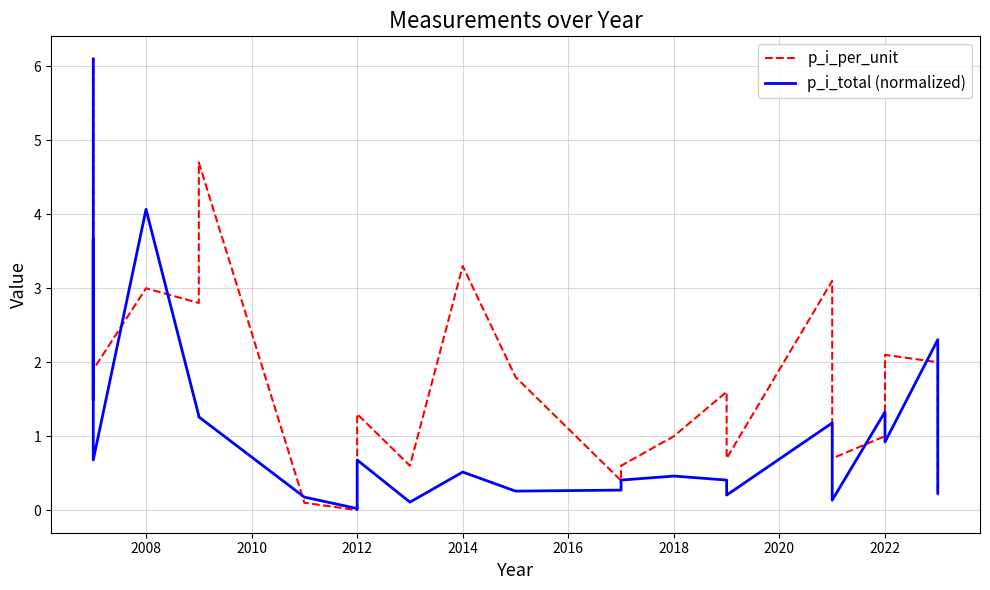

How many interior local valleys does the p_i_total (normalized) series have?

8